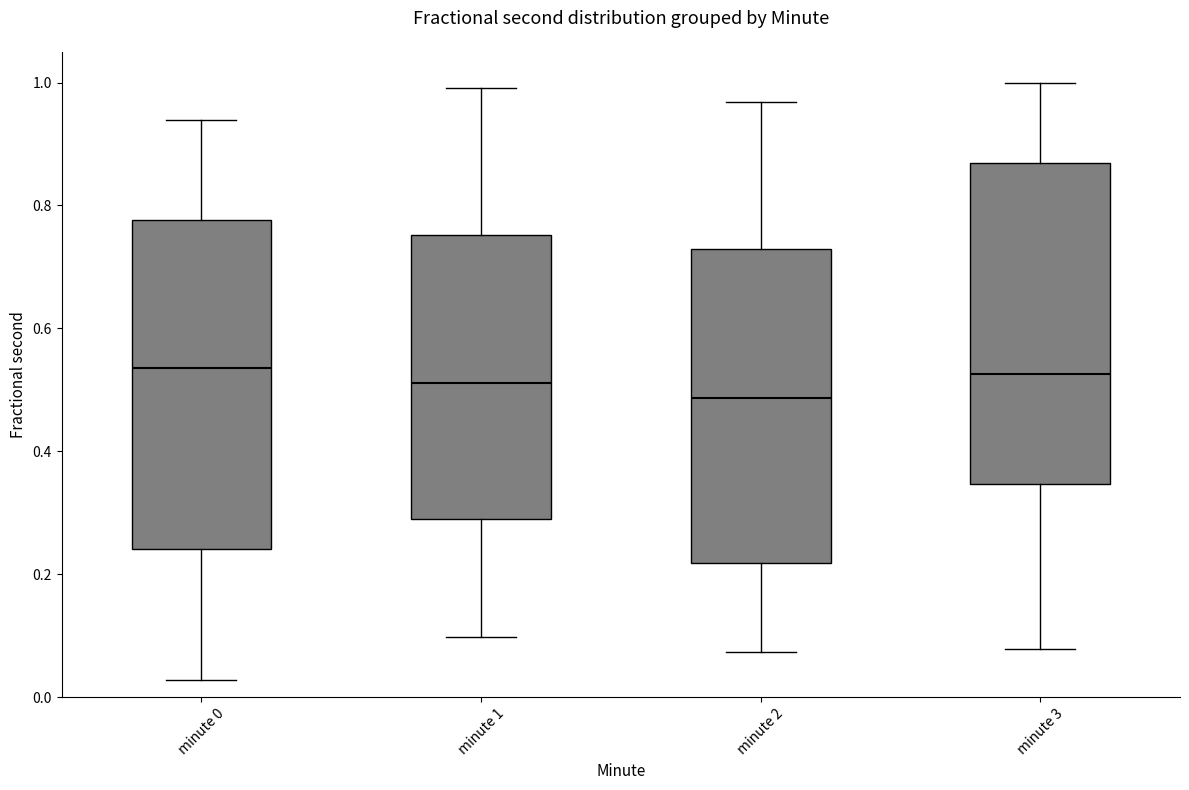

Where does the median line of the box for minute 0 sit on the y-axis? The values are not printed on the chart, so give them approximately, as read against the axis.

0.54